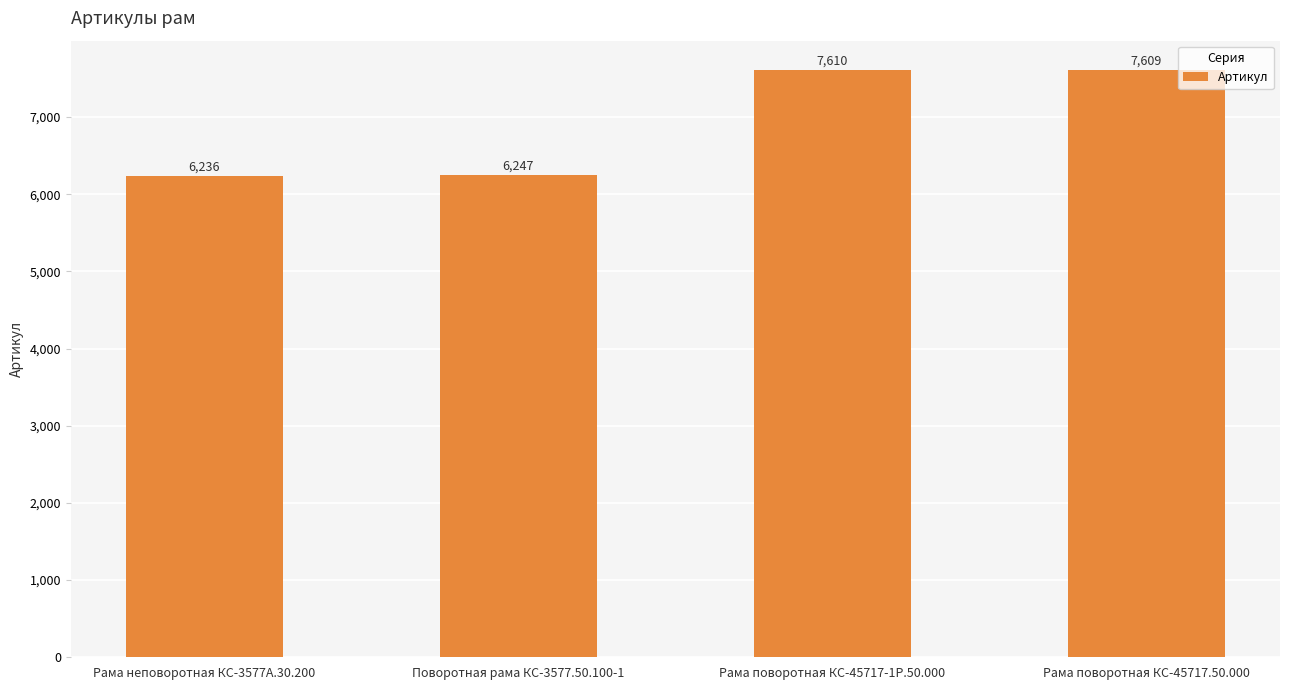

What is the average value?

6926